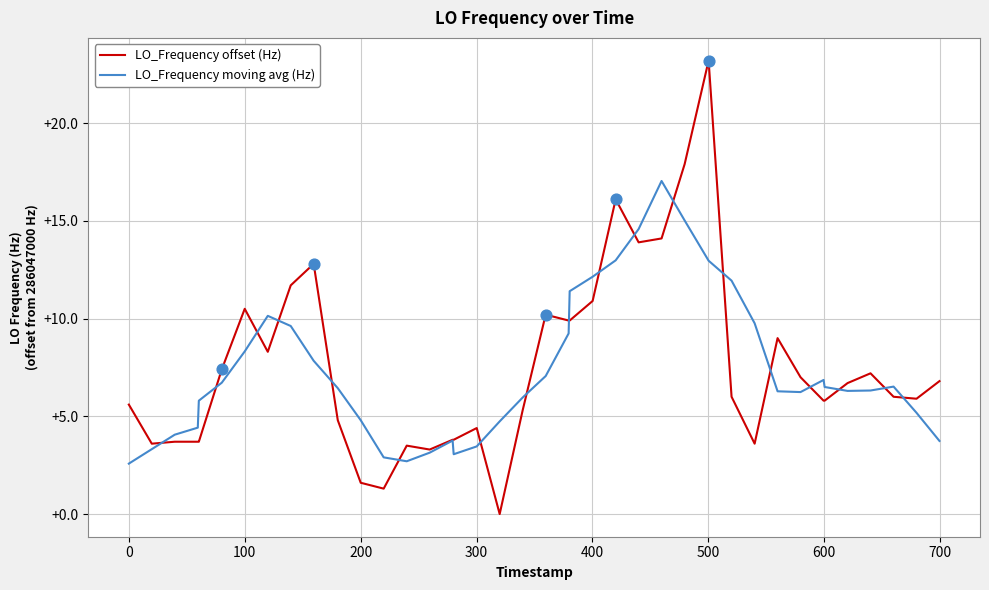

What are all the series names shown in the legend?

LO_Frequency offset (Hz), LO_Frequency moving avg (Hz)